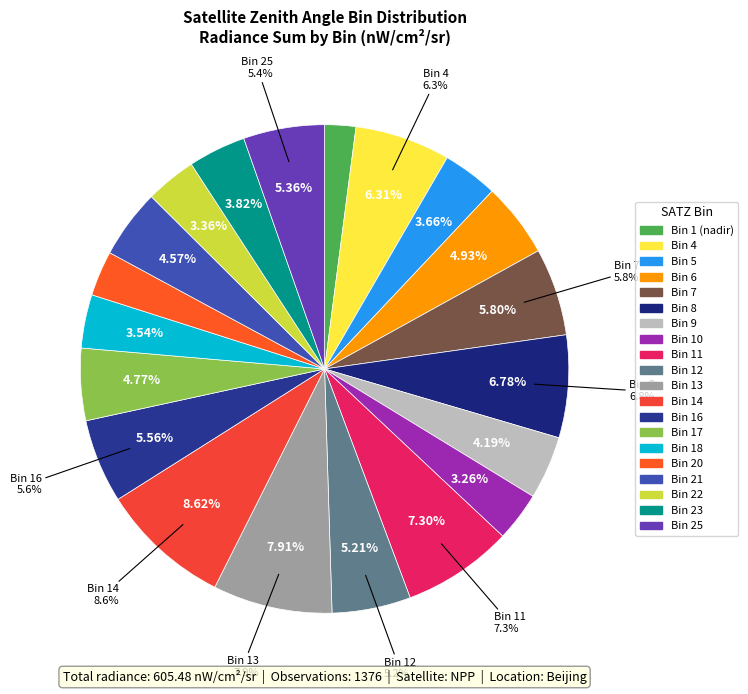

How many segments does this pie chart have?

2